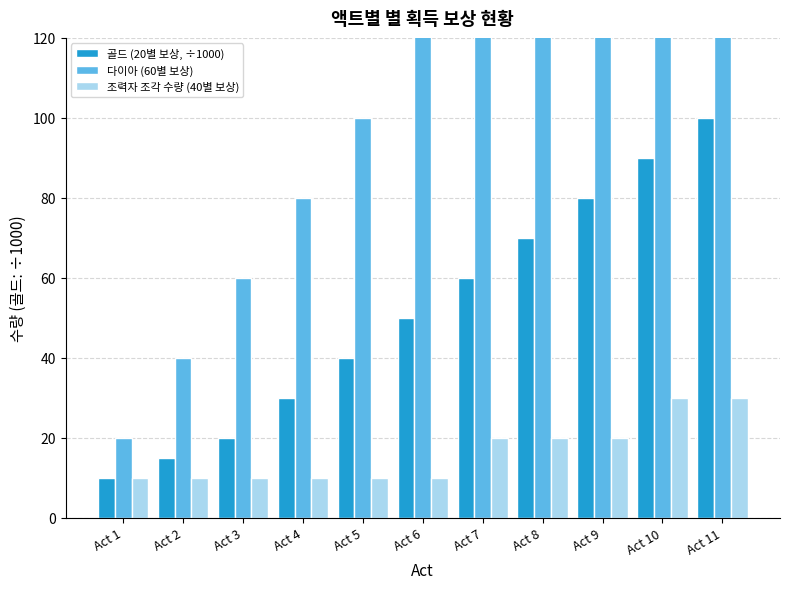

Does the chart contain any negative values?

No